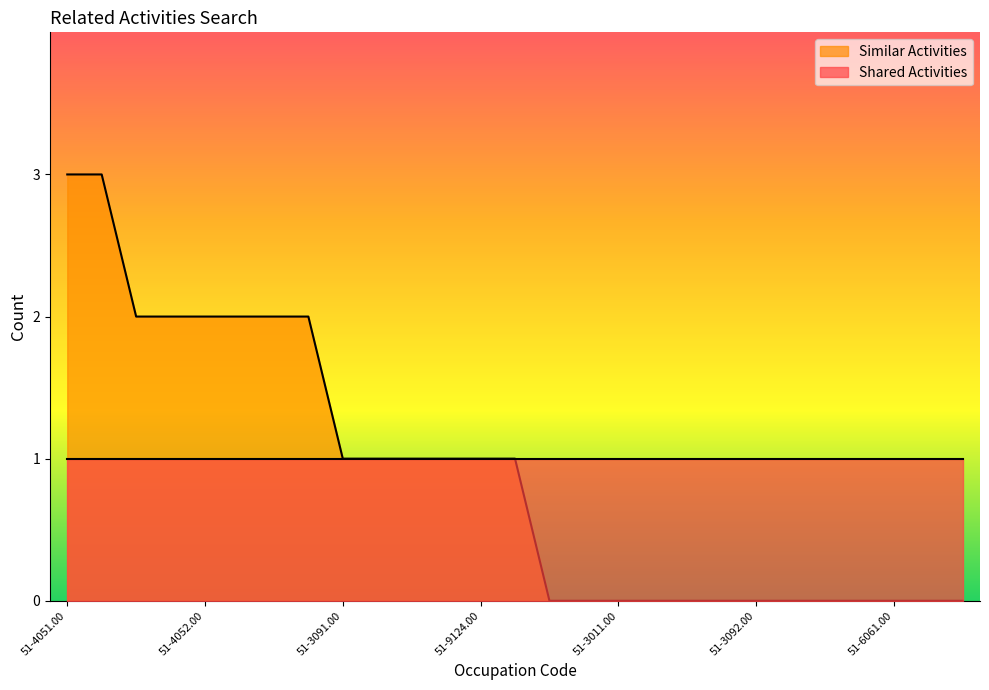

What is the difference between the second highest and second lowest values?

3